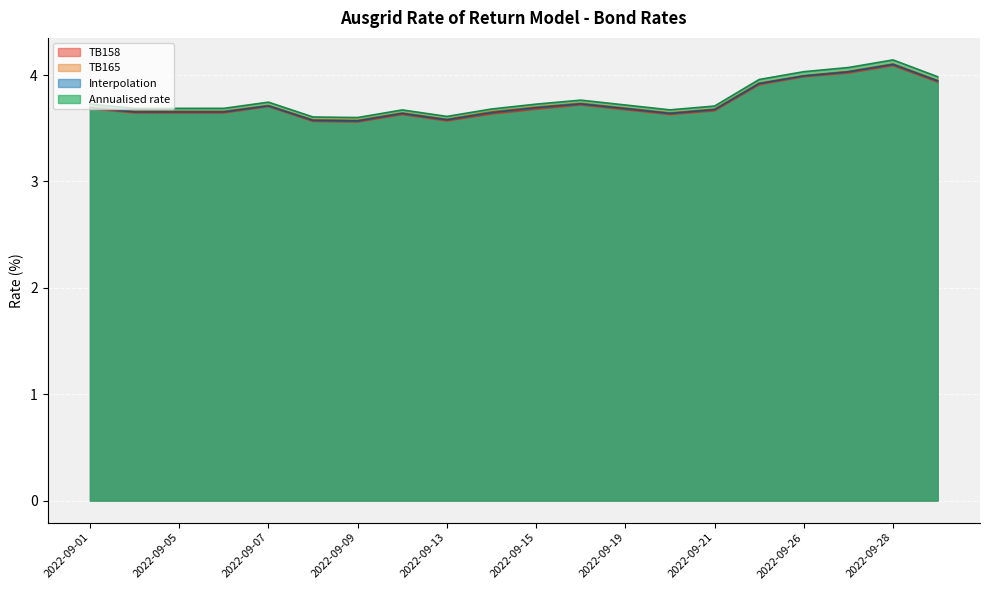

What is the difference between the TB165 values at 2022-09-16 and 2022-09-27?

0.3